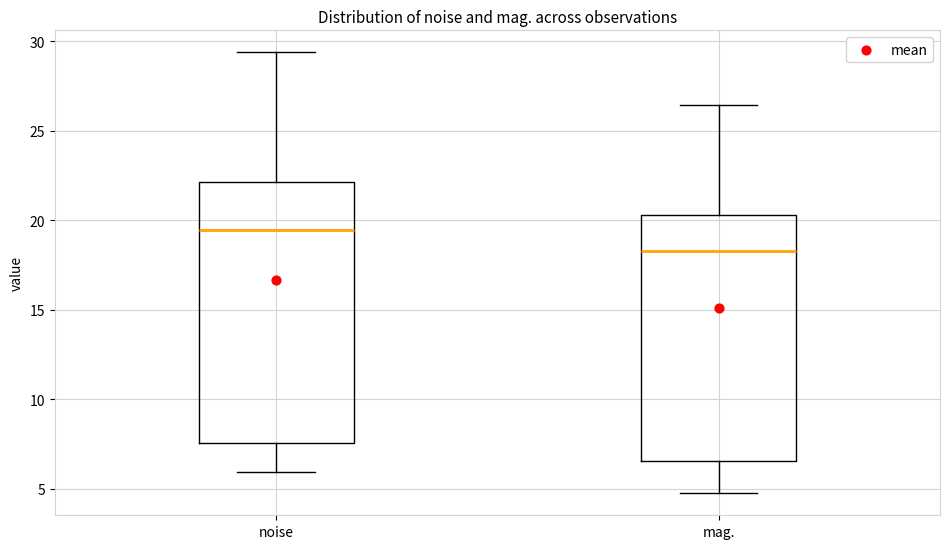

Reading left to right, read every box against the y-axis: the position of its median line, the range the box covers, and the ends of its whiskers. The values are not printed on the chart, so give them approximately, as read against the axis.

noise: median 19.5, box 7.5 to 22.0, whiskers 6.0 to 29.5
mag.: median 18.5, box 6.5 to 20.5, whiskers 5.0 to 26.5